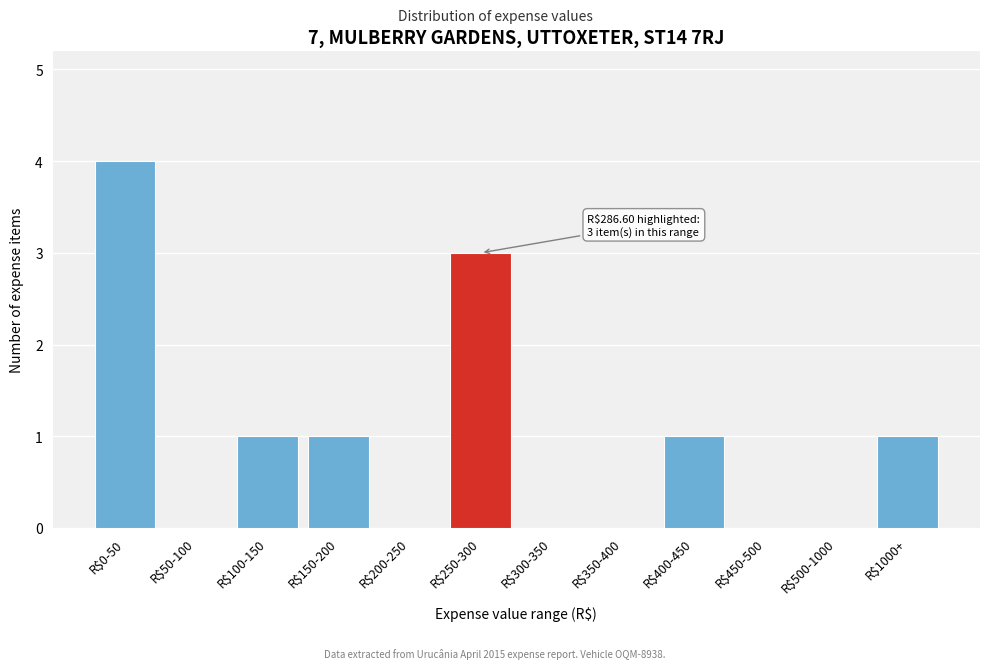

What is the sum of all values?

11